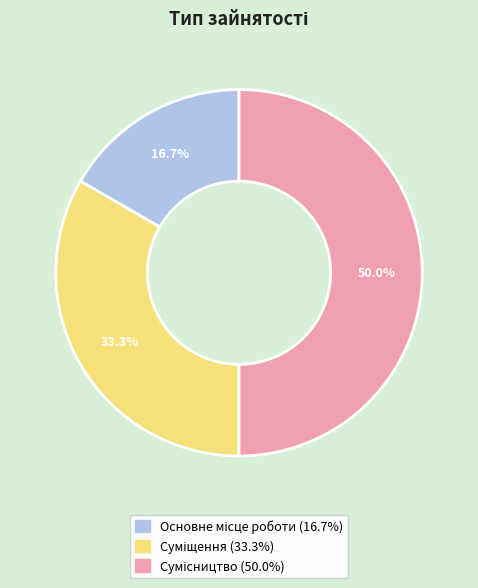

What is the change in value from Суміщення to Сумісництво?

+1